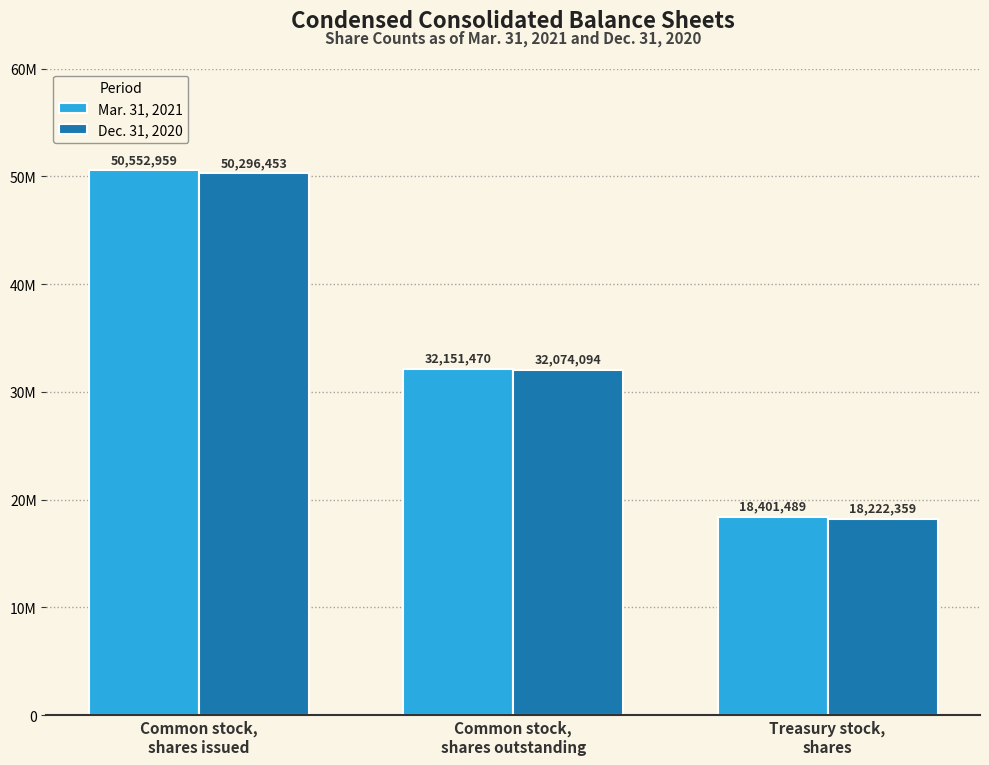

What are all the series names shown in the legend?

Mar. 31, 2021, Dec. 31, 2020